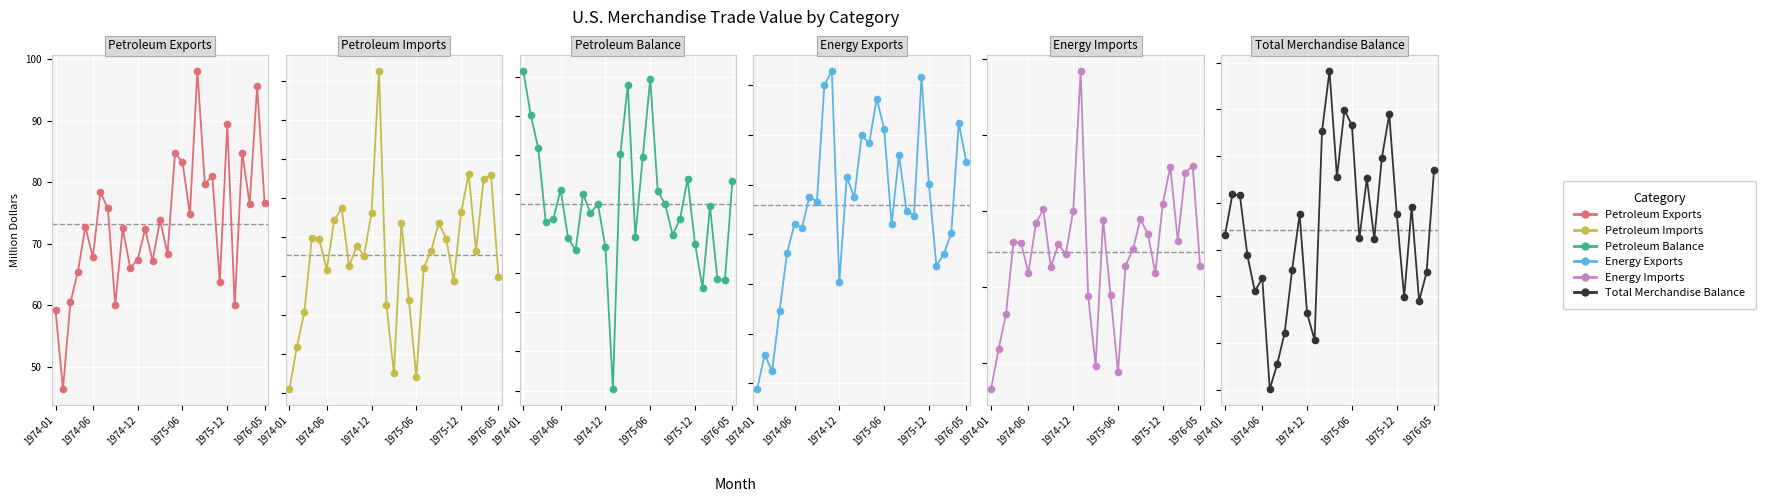

What are all the series names shown in the legend?

Petroleum Exports, Petroleum Imports, Petroleum Balance, Energy Exports, Energy Imports, Total Merchandise Balance